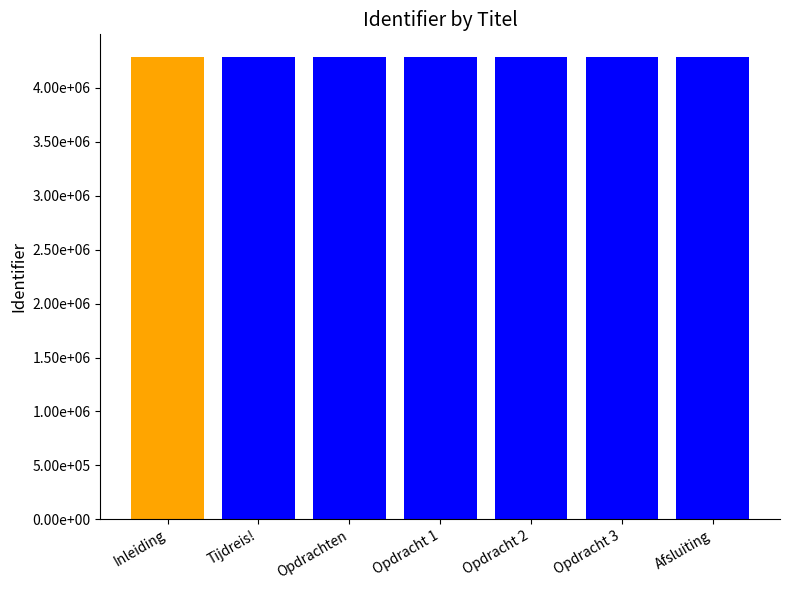

Between Opdracht 3 and Tijdreis!, which is larger?

Opdracht 3